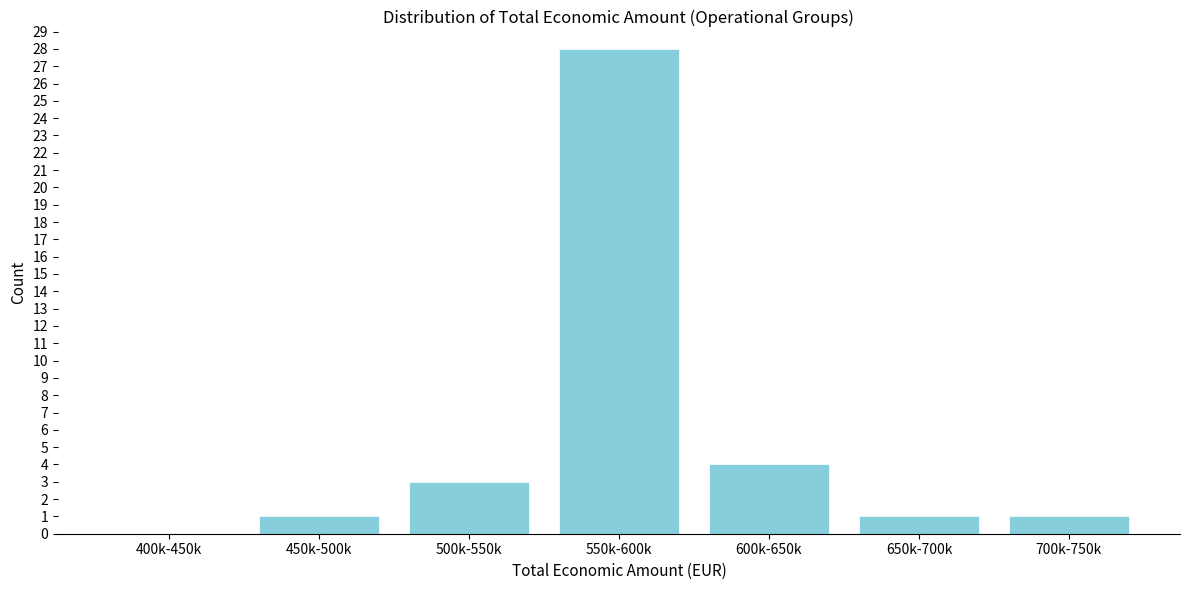

Reading left to right, what are all the values shown in this chart?

400k-450k=0	450k-500k=1	500k-550k=3	550k-600k=28	600k-650k=4	650k-700k=1	700k-750k=1